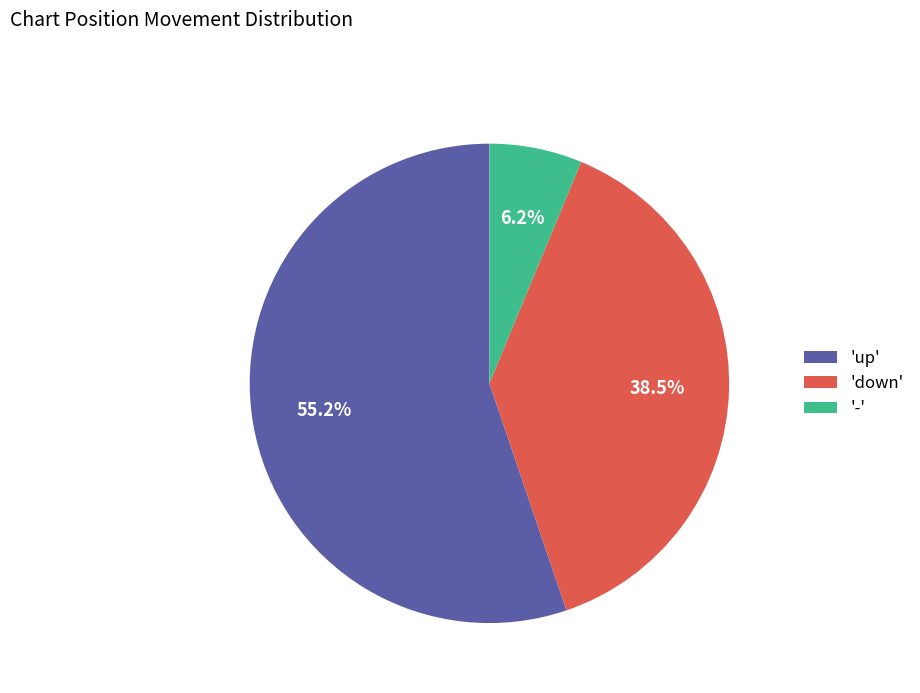

What percentage do '-' and 'up' together represent?

61.5%